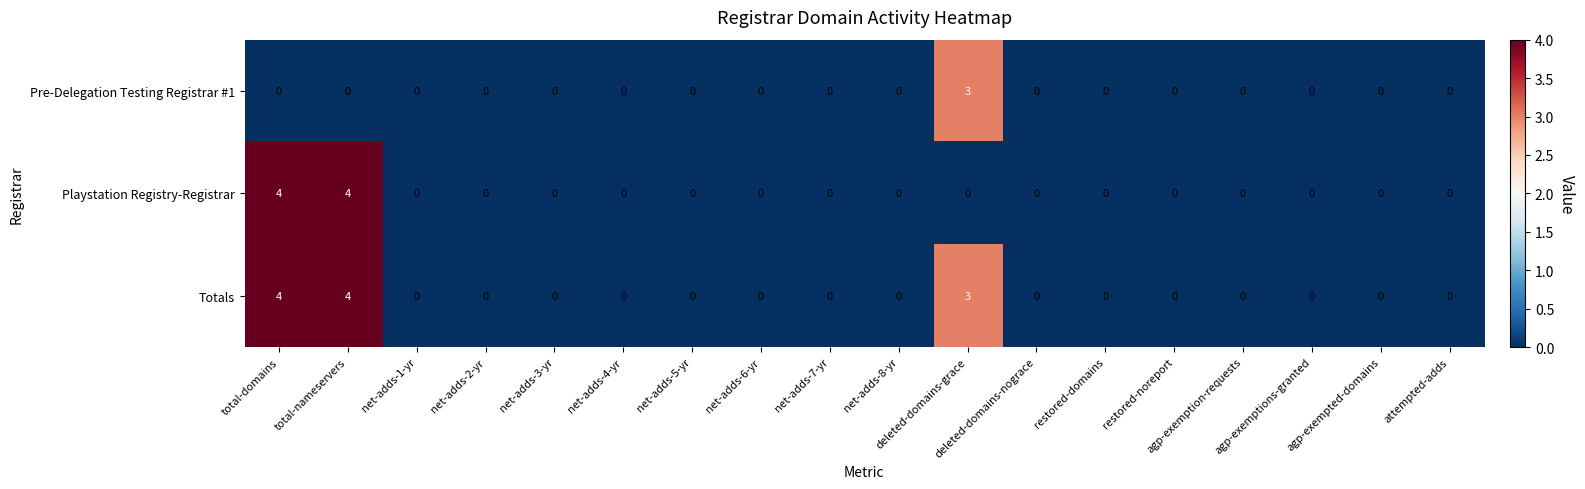

What is the difference between the second highest and second lowest values in the Totals series?

4